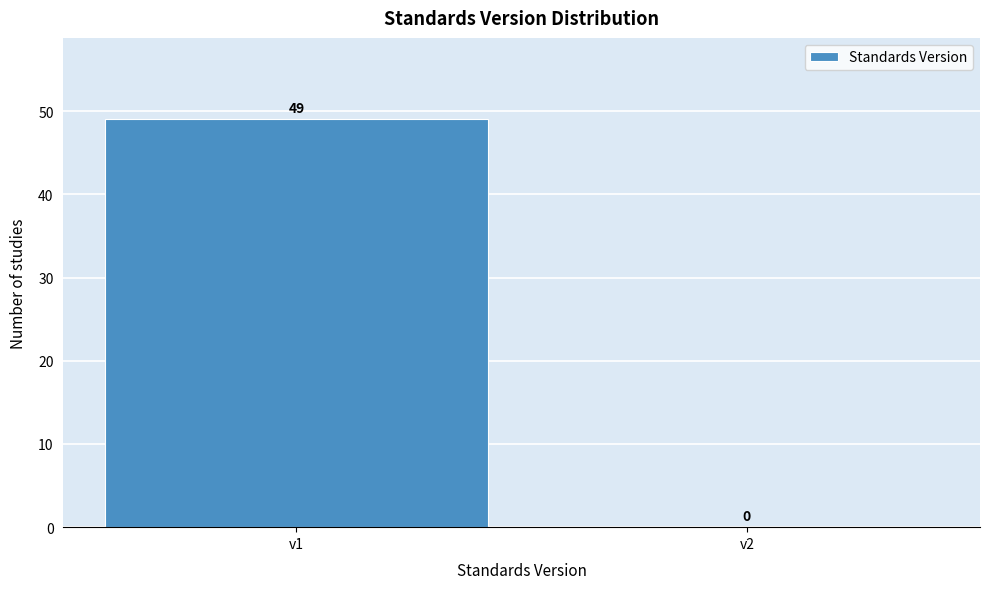

Reading left to right, what are all the values shown in this chart?

v1=49	v2=0